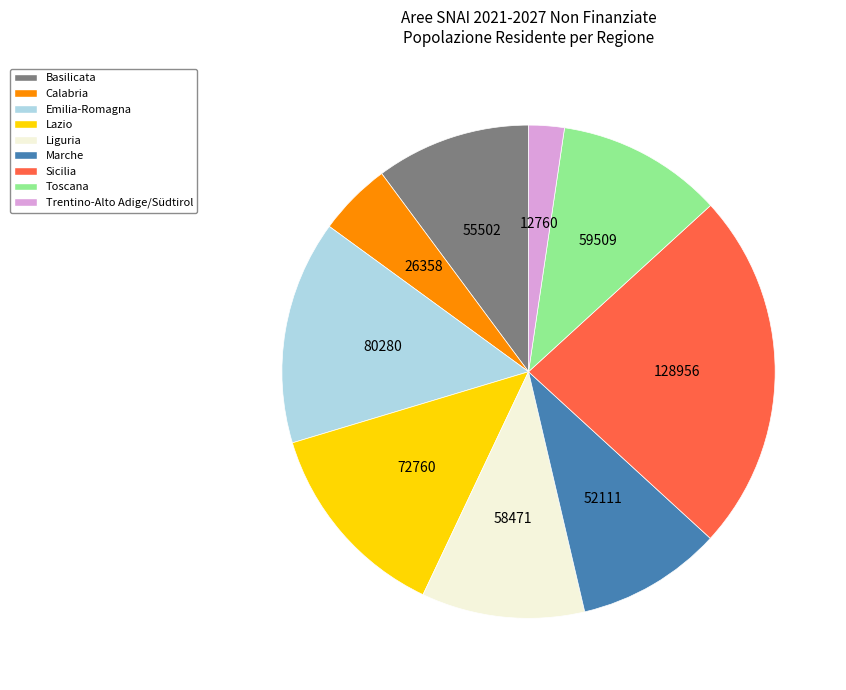

Is it true that Trentino-Alto Adige/Südtirol is 10% of the pie?

False